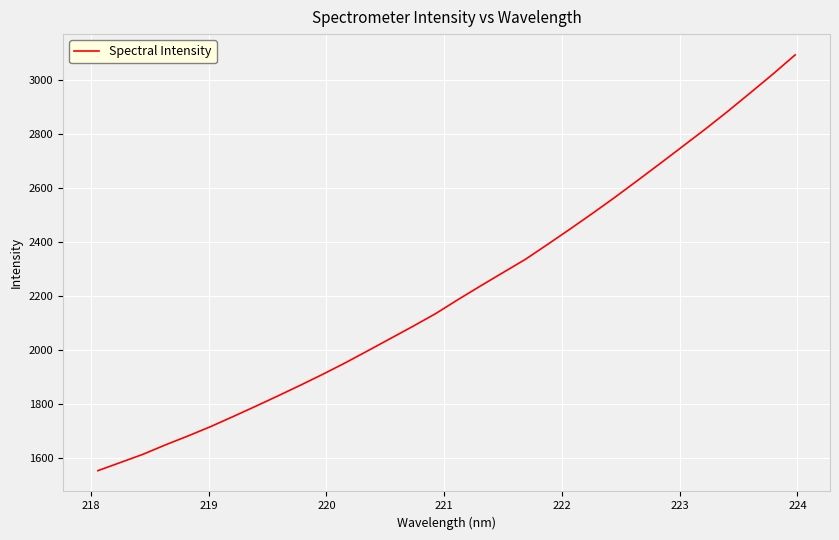

What is the average value?

2217.1